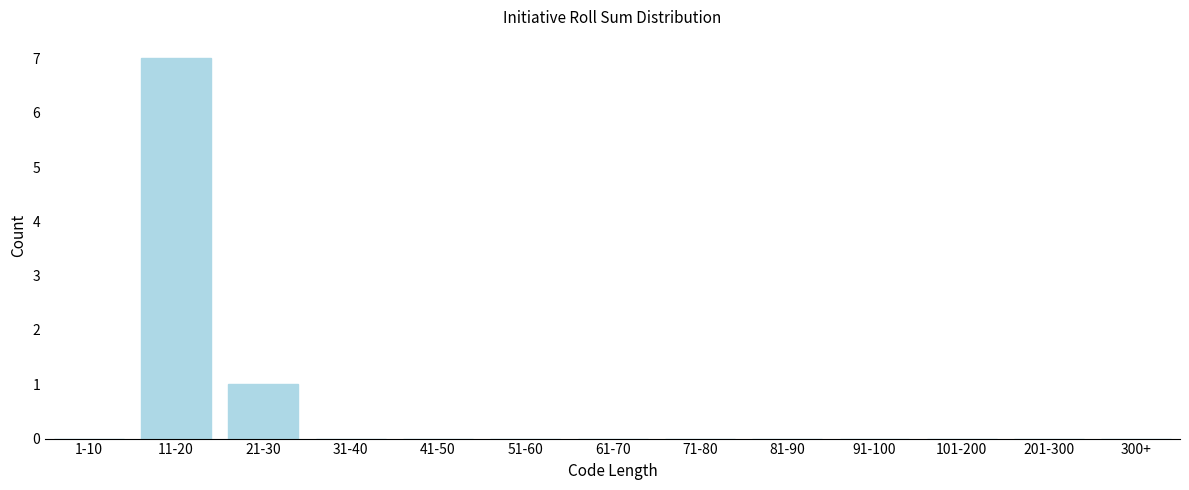

Reading left to right, transcribe all the data shown in this chart.

1-10=0	11-20=7	21-30=1	31-40=0	41-50=0	51-60=0	61-70=0	71-80=0	81-90=0	91-100=0	101-200=0	201-300=0	300+=0